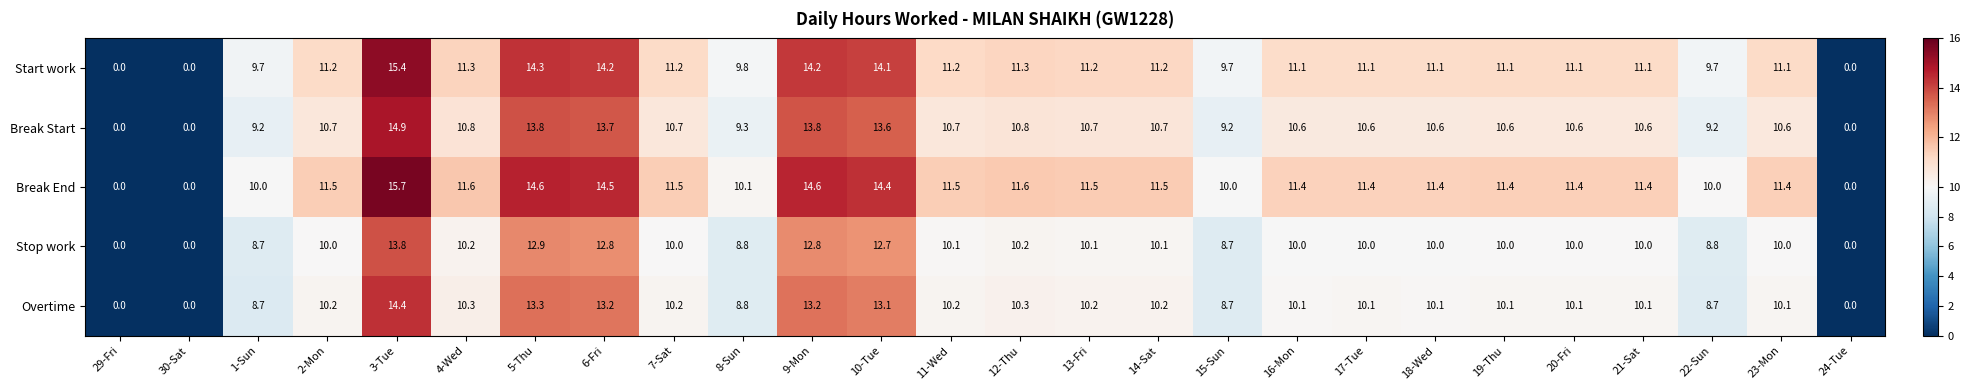

Rank the series at 14-Sat from lowest to highest value.

Stop work, Overtime, Break Start, Start work, Break End